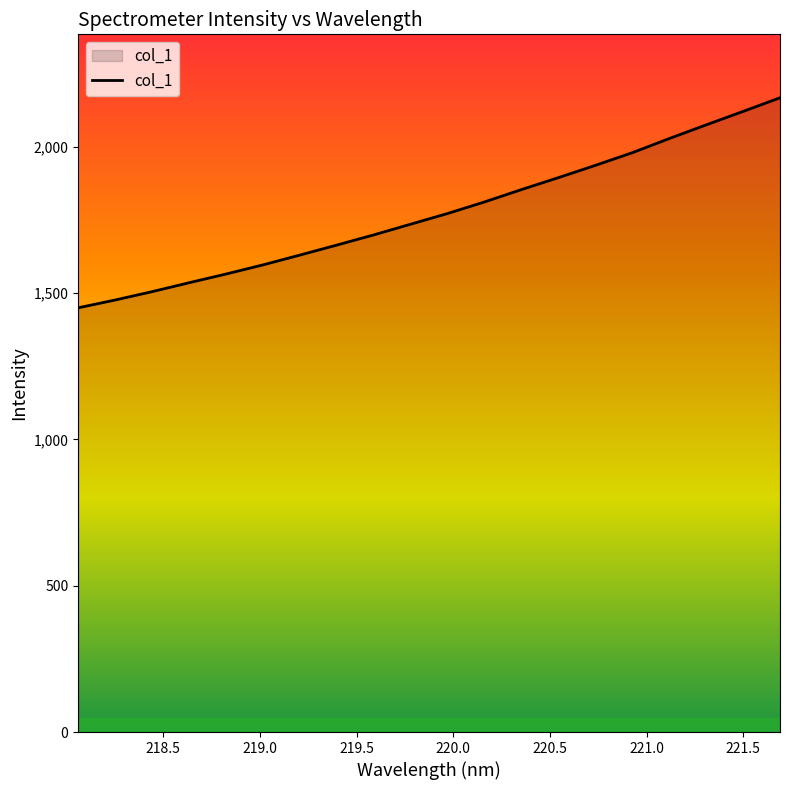

What is the smallest value displayed?

1450.1